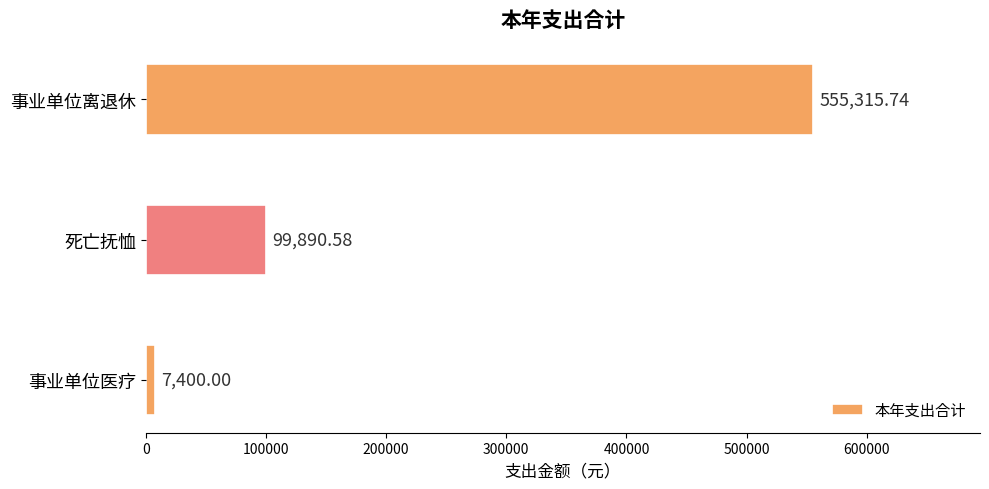

At which label is the value closest to 281357?

死亡抚恤